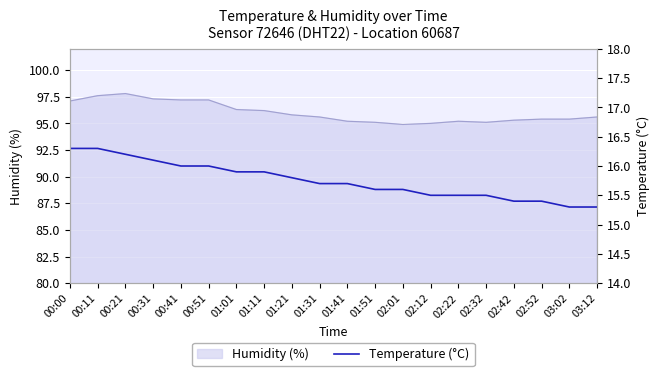

Which label corresponds to the smallest value in the chart?

03:02